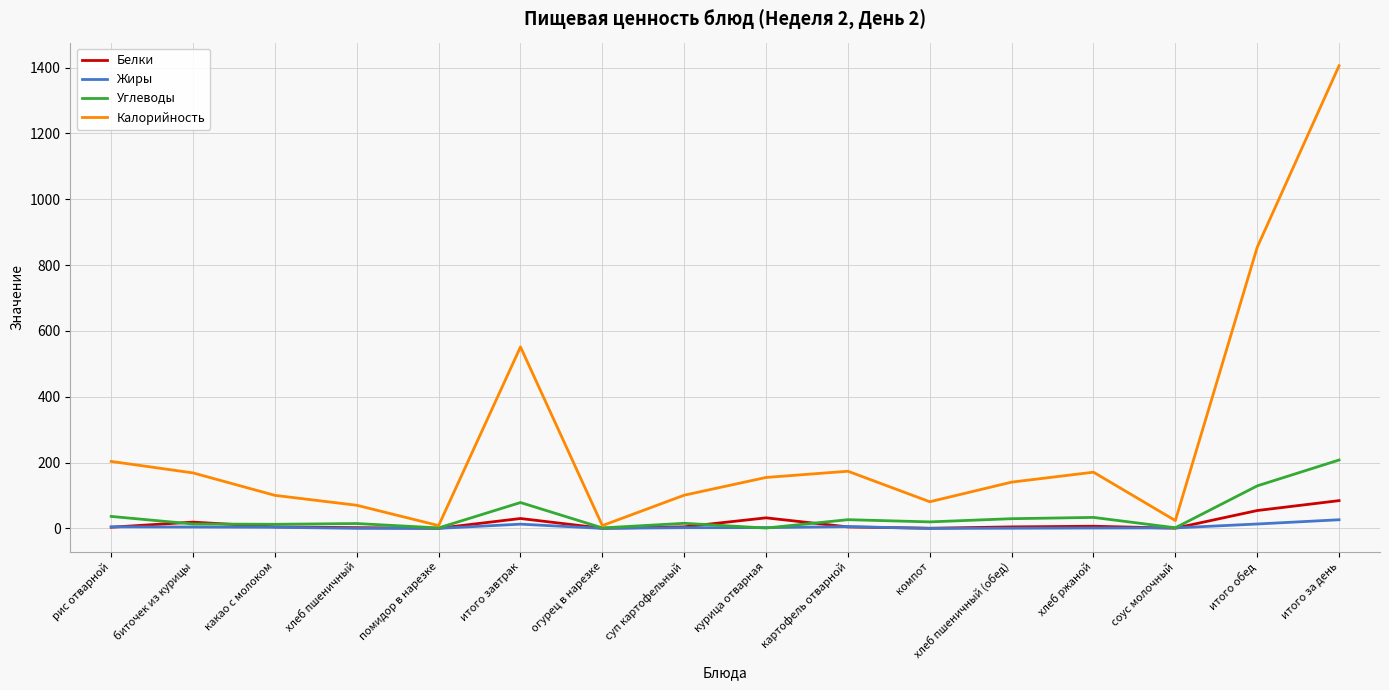

Which series has the largest range (max minus min)?

Калорийность